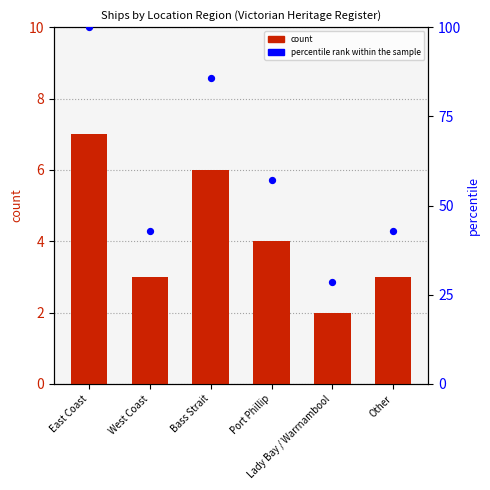

Is the value of count at East Coast greater than the value of percentile rank within the sample at Other?

No